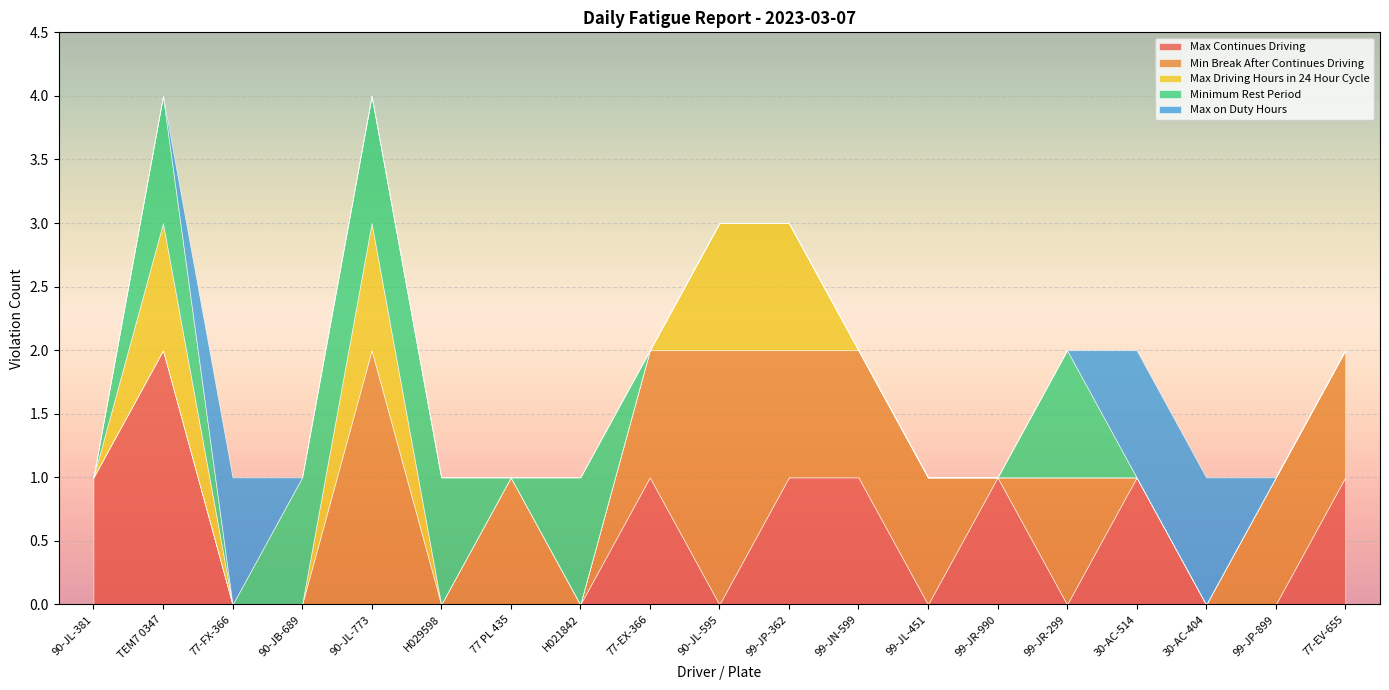

What is the label of the 9th point from the right?

99-JP-362